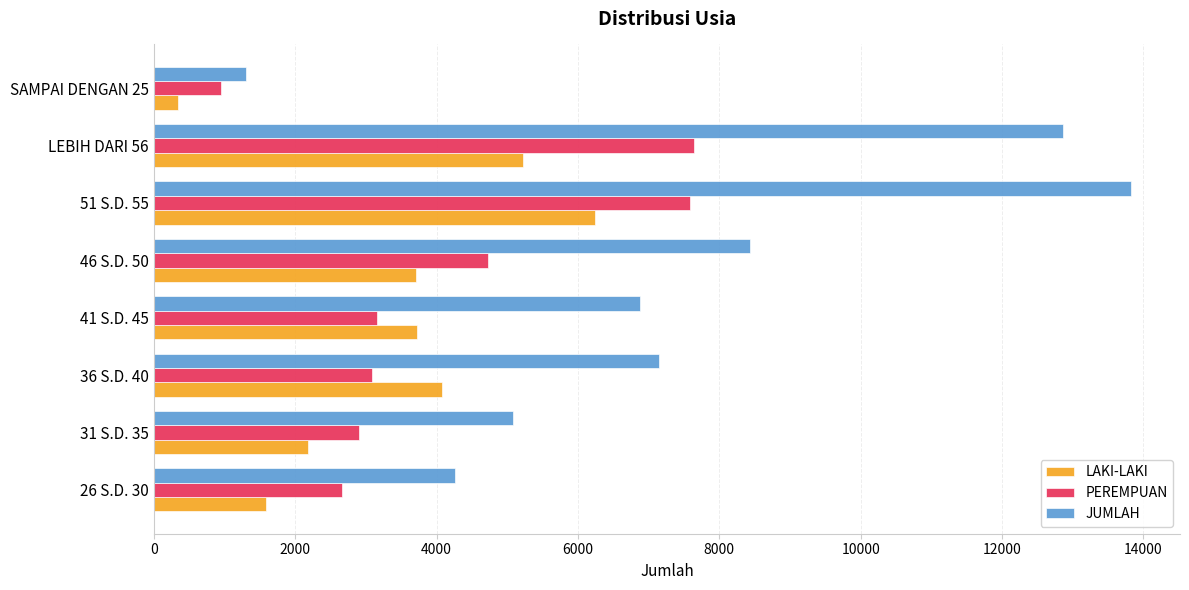

Count the number of data series in this chart.

3